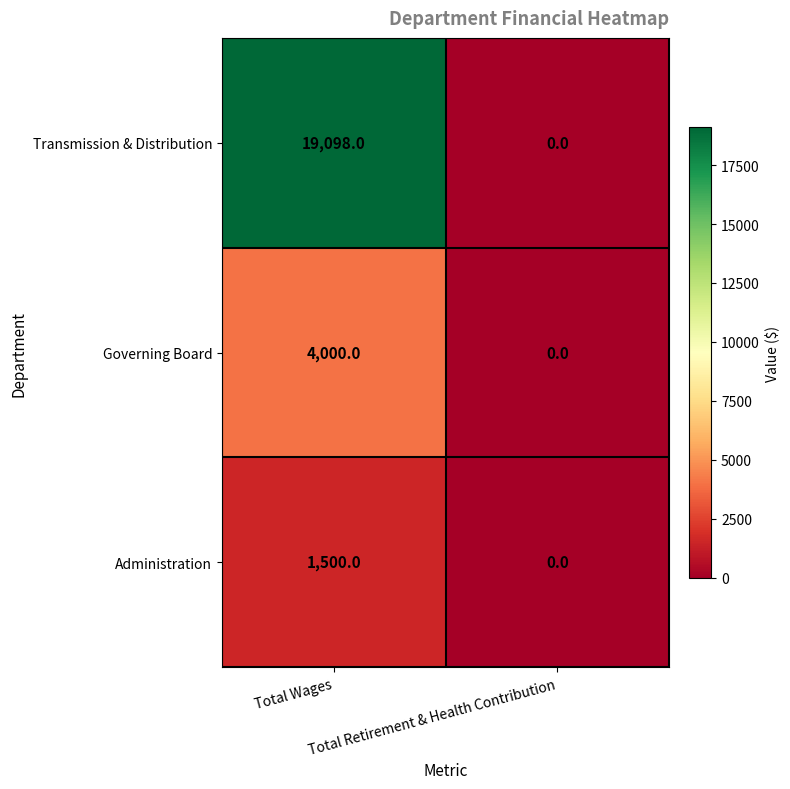

What is the maximum value for Transmission & Distribution?

19098